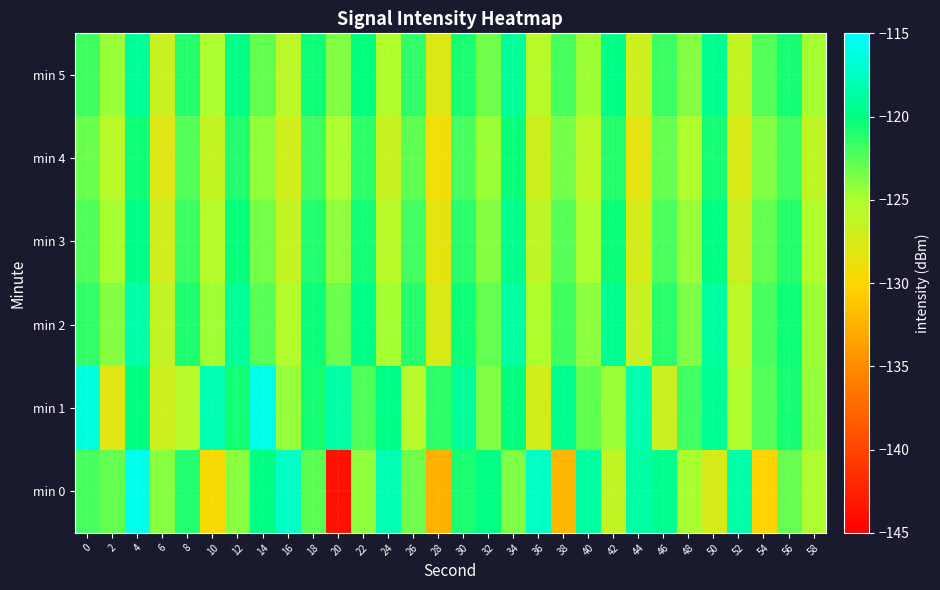

Reading right to left, extract all data points from this chart.

min 0: 58=-125.1	56=-123.0	54=-130.2	52=-118.4	50=-127.4	48=-124.9	46=-119.4	44=-118.6	42=-126.2	40=-118.8	38=-132.2	36=-117.4	34=-123.6	32=-119.8	30=-120.8	28=-132.5	26=-123.3	24=-118.0	22=-124.2	20=-143.8	18=-122.7	16=-117.3	14=-119.9	12=-124.0	10=-129.6	8=-121.1	6=-124.0	4=-115.7	2=-123.0	0=-122.1
min 1: 58=-124.3	56=-120.7	54=-122.5	52=-125.1	50=-119.3	48=-121.9	46=-126.8	44=-118.2	42=-124.6	40=-122.8	38=-119.5	36=-127.3	34=-120.1	32=-123.7	30=-118.9	28=-121.4	26=-125.6	24=-119.8	22=-122.3	20=-118.5	18=-120.7	16=-124.3	14=-116.0	12=-120.6	10=-117.9	8=-125.6	6=-127.0	4=-120.0	2=-128.2	0=-116.3
min 2: 58=-124.5	56=-120.4	54=-122.1	52=-125.9	50=-118.8	48=-123.6	46=-121.3	44=-126.7	42=-119.4	40=-124.1	38=-121.8	36=-125.3	34=-118.7	32=-122.9	30=-120.5	28=-127.6	26=-121.1	24=-124.8	22=-119.7	20=-123.2	18=-120.3	16=-125.4	14=-122.6	12=-119.1	10=-124.7	8=-120.9	6=-126.2	4=-118.4	2=-123.8	0=-121.5
min 3: 58=-125.3	56=-121.2	54=-122.9	52=-126.8	50=-119.9	48=-124.4	46=-122.2	44=-127.5	42=-120.3	40=-125.0	38=-122.6	36=-126.1	34=-119.5	32=-123.8	30=-121.3	28=-128.4	26=-122.0	24=-125.7	22=-120.6	20=-124.2	18=-121.0	16=-126.3	14=-123.4	12=-120.2	10=-125.5	8=-121.7	6=-127.1	4=-119.6	2=-124.9	0=-122.3
min 4: 58=-126.1	56=-122.0	54=-123.7	52=-127.6	50=-120.7	48=-125.2	46=-123.0	44=-128.3	42=-121.1	40=-125.8	38=-123.4	36=-126.9	34=-120.3	32=-124.6	30=-122.1	28=-129.2	26=-122.8	24=-126.5	22=-121.4	20=-125.0	18=-121.8	16=-127.1	14=-124.2	12=-121.0	10=-126.3	8=-122.5	6=-127.9	4=-120.4	2=-125.7	0=-123.1
min 5: 58=-124.8	56=-120.7	54=-122.4	52=-126.3	50=-119.4	48=-123.9	46=-121.7	44=-127.0	42=-119.8	40=-124.5	38=-122.1	36=-125.7	34=-119.0	32=-123.3	30=-120.8	28=-127.9	26=-121.5	24=-125.2	22=-120.1	20=-123.7	18=-120.5	16=-125.8	14=-122.9	12=-119.7	10=-125.0	8=-121.2	6=-126.6	4=-119.1	2=-124.4	0=-121.8